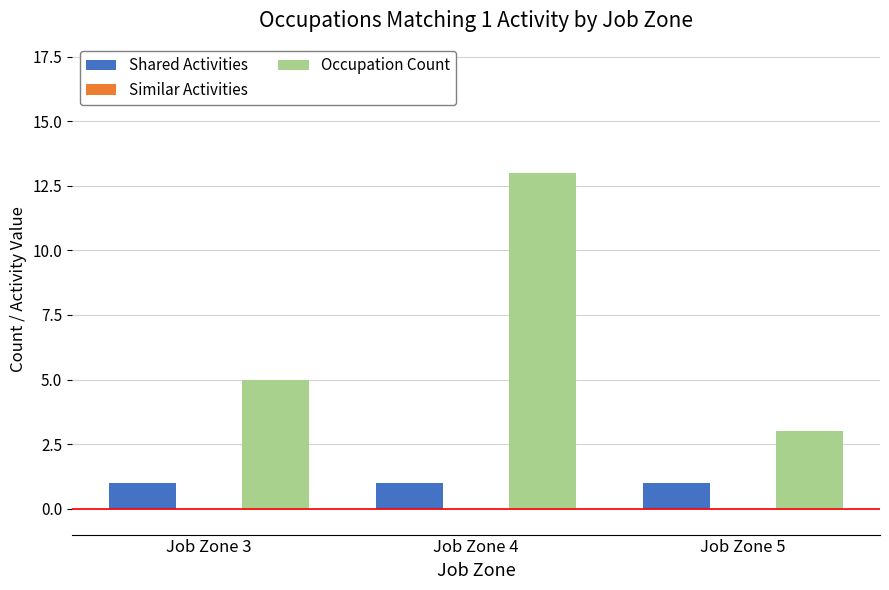

What is the spread (max minus min) of values at Job Zone 4?

12